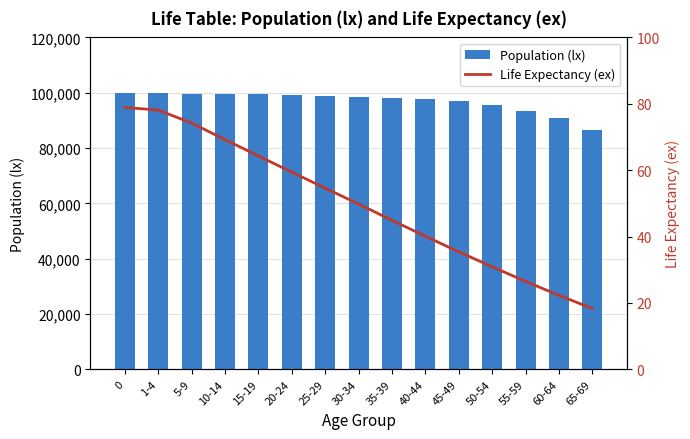

What is the highest value of the Life Expectancy (ex) series?

78.9